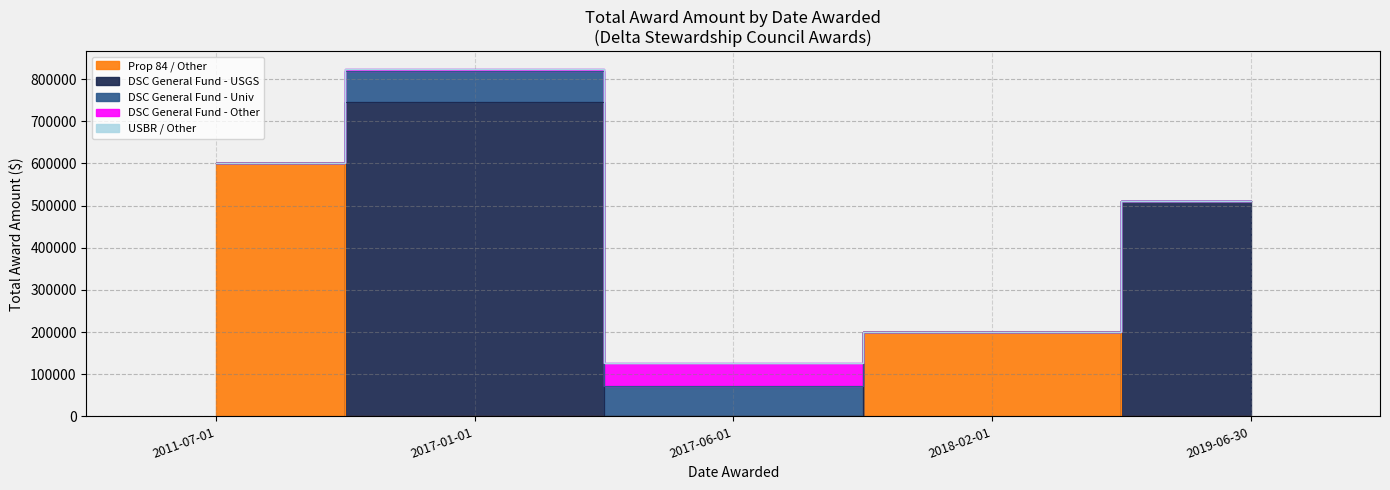

What is the label of the 4th point from the left?

2018-02-01